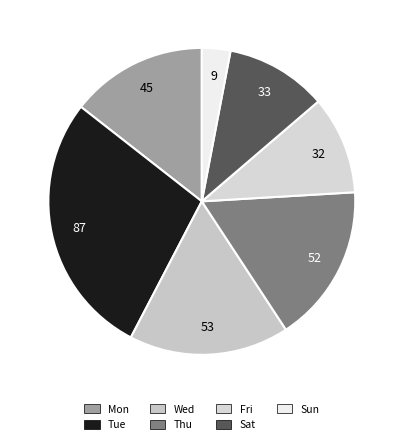

How many slices are in this pie chart?

7